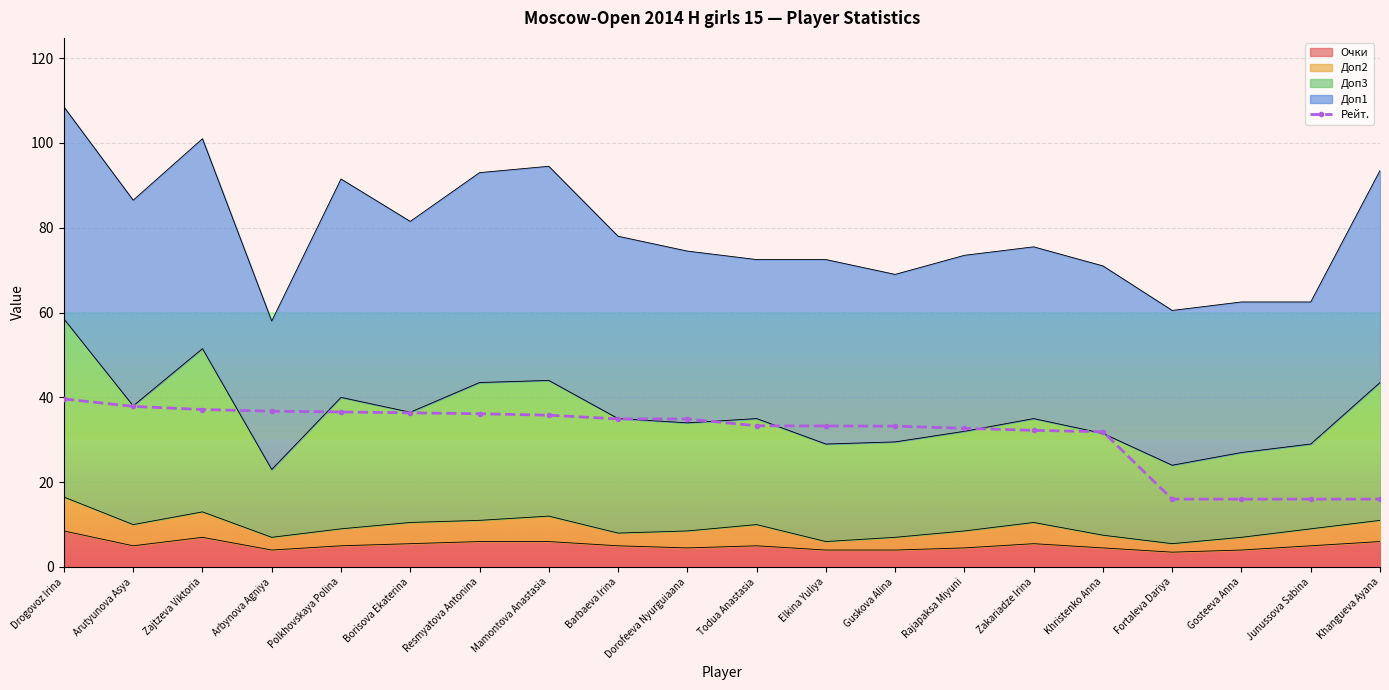

Which label corresponds to the smallest value in the chart?

Fortaleva Dariya